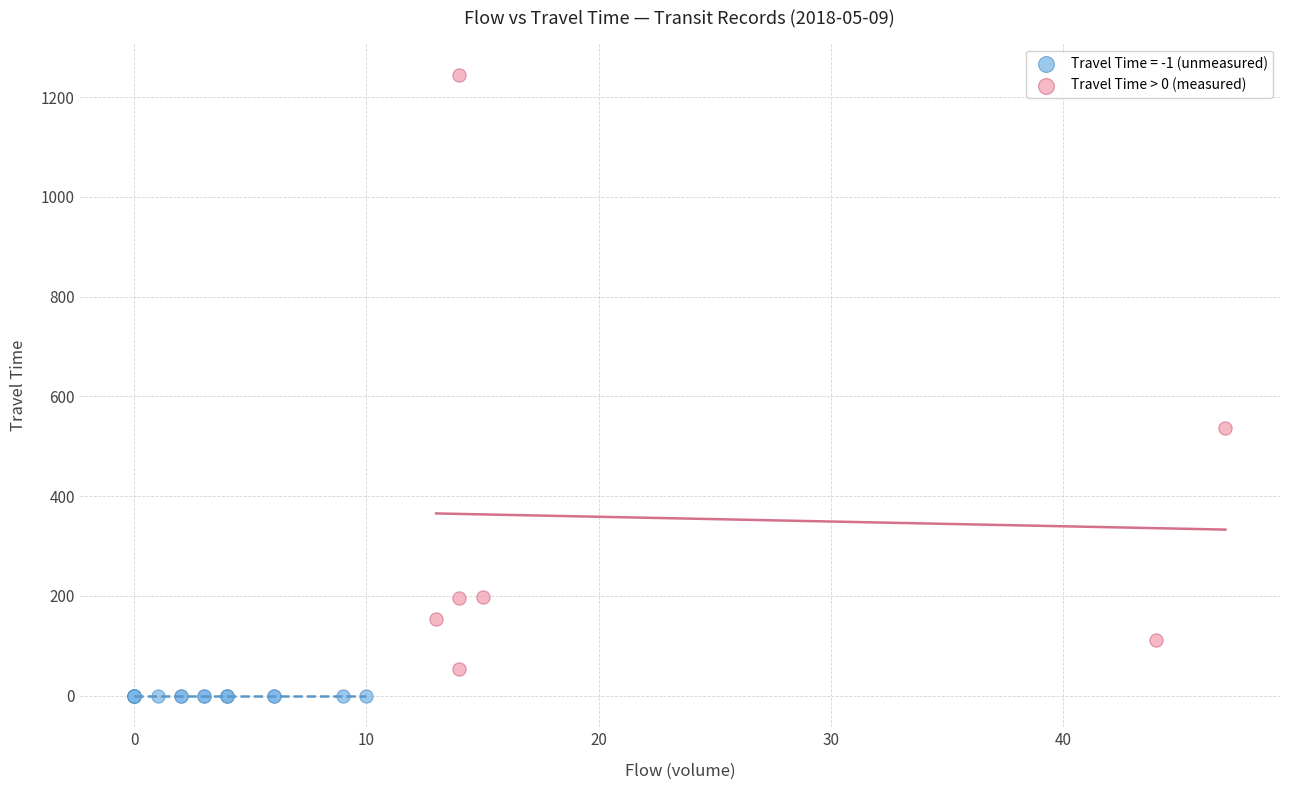

Which series reaches the minimum Y coordinate?

Travel Time = -1 (unmeasured)